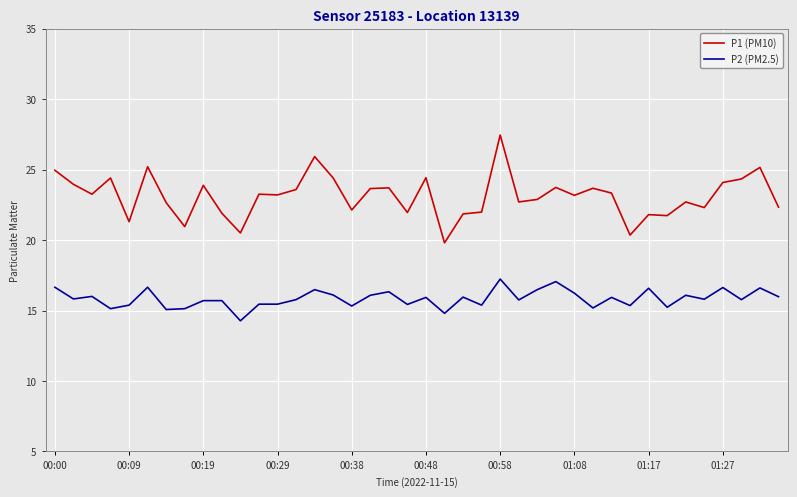

Which series has the widest spread of values?

P1 (PM10)